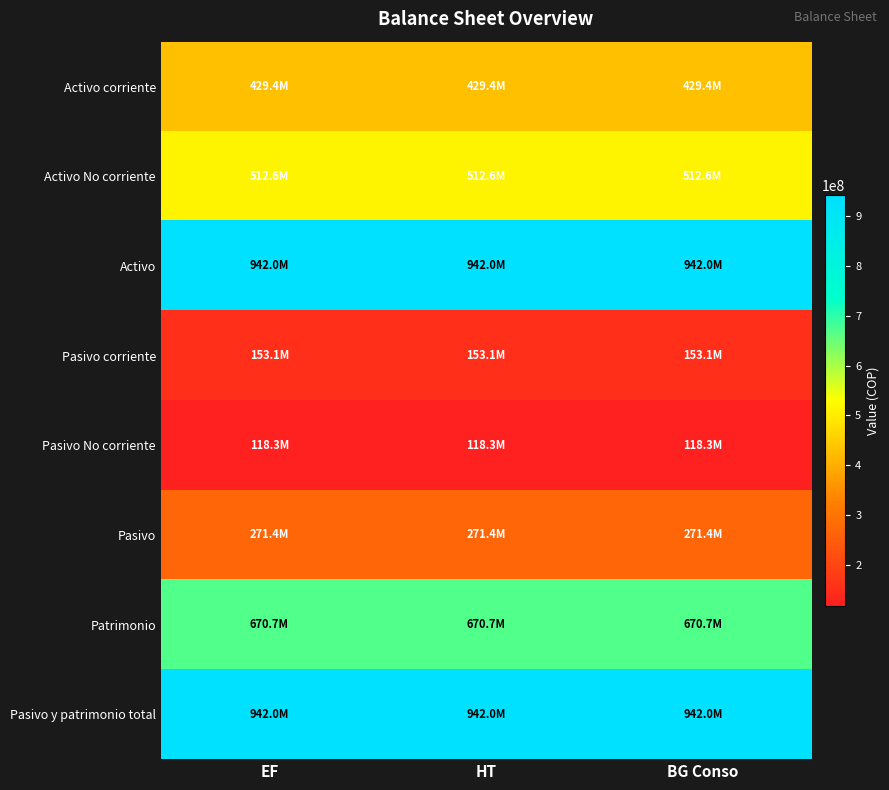

What is the difference between the highest and lowest values at BG Conso?

823718155